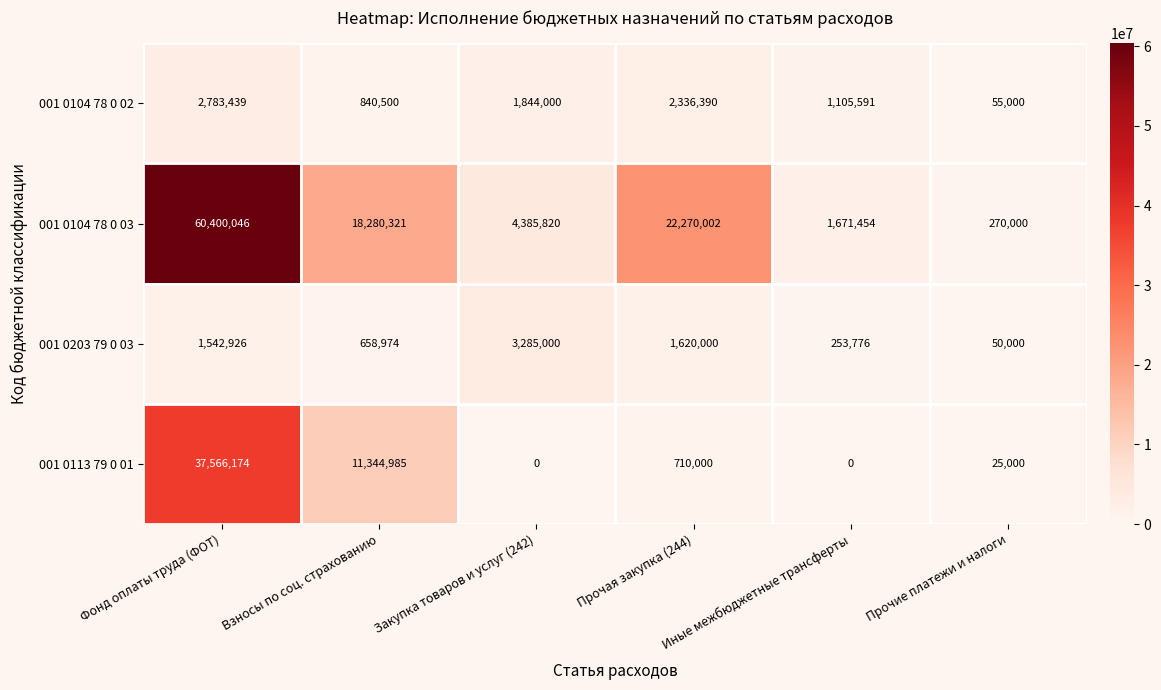

Is it true that 001 0203 79 0 03 equals 963548 at Взносы по соц. страхованию?

False